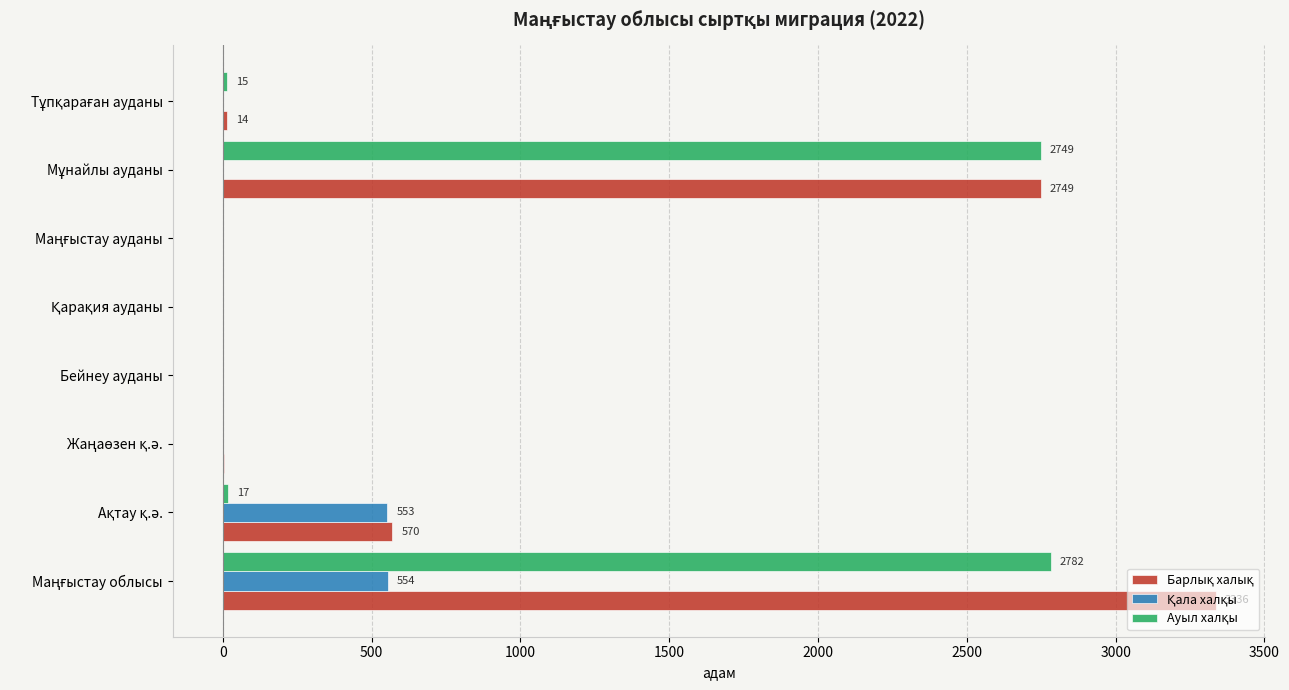

What is the greatest value displayed?

3336